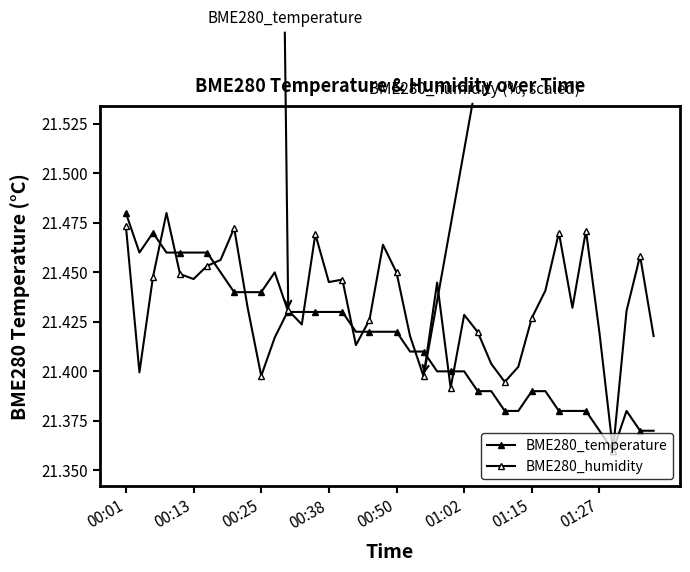

How many lines are shown in the chart?

2